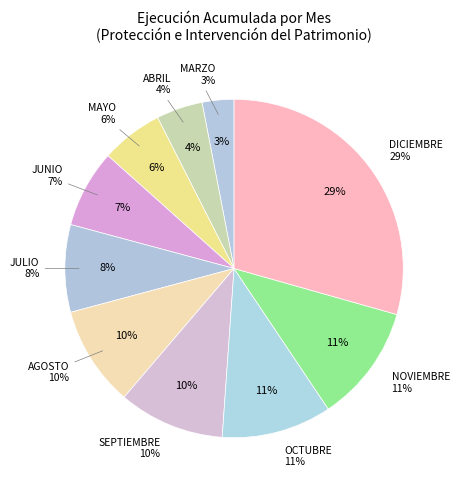

What is the ratio of the value at SEPTIEMBRE to the value at ABRIL?

2.3